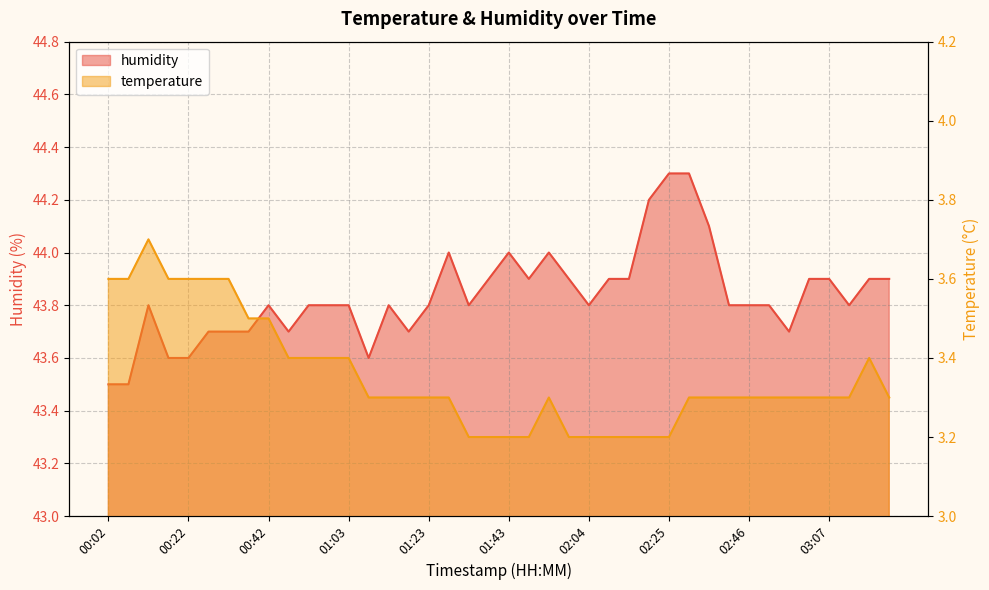

What is the value of the humidity point at the 5th from the left?

43.6